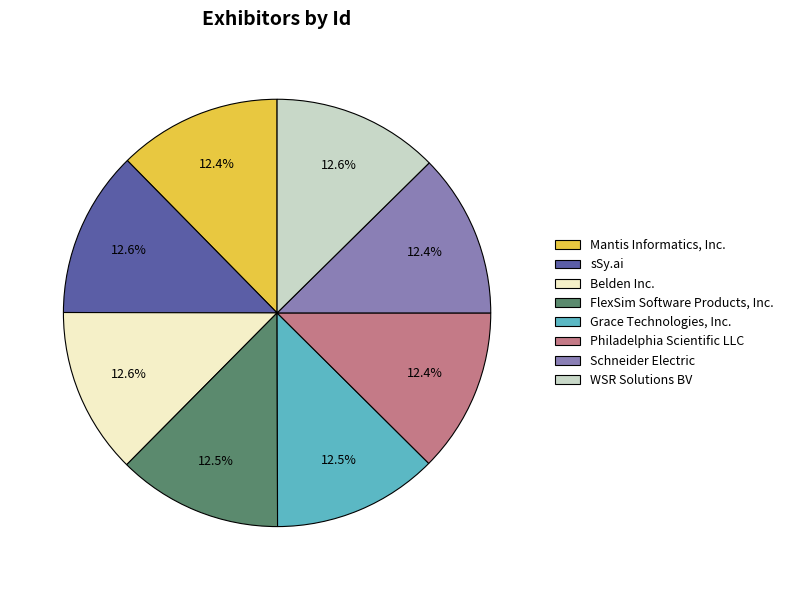

What is the ratio of the value at Mantis Informatics, Inc. to the value at sSy.ai?

1.0